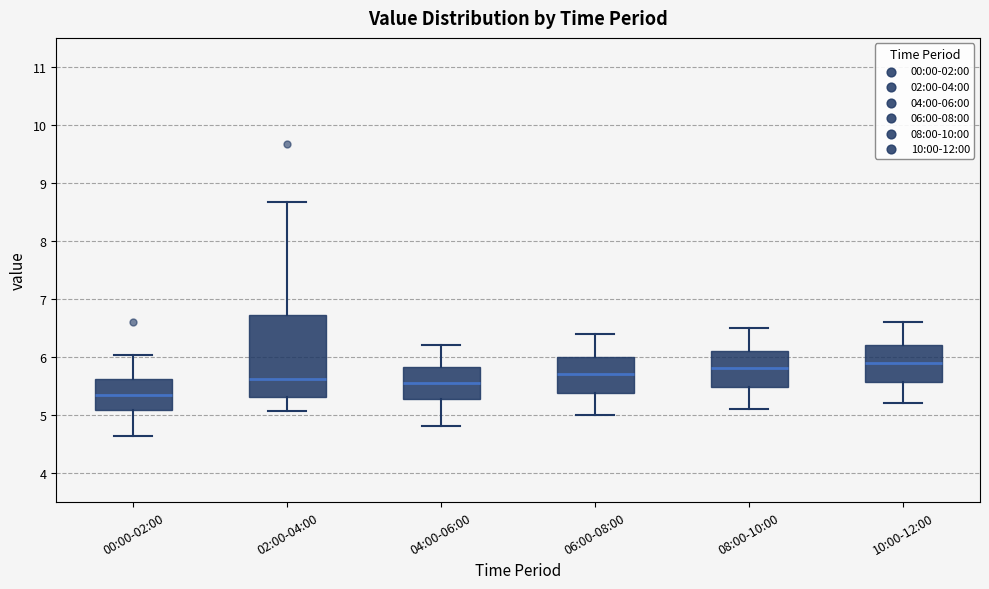

Which box has the lowest median line?

00:00-02:00